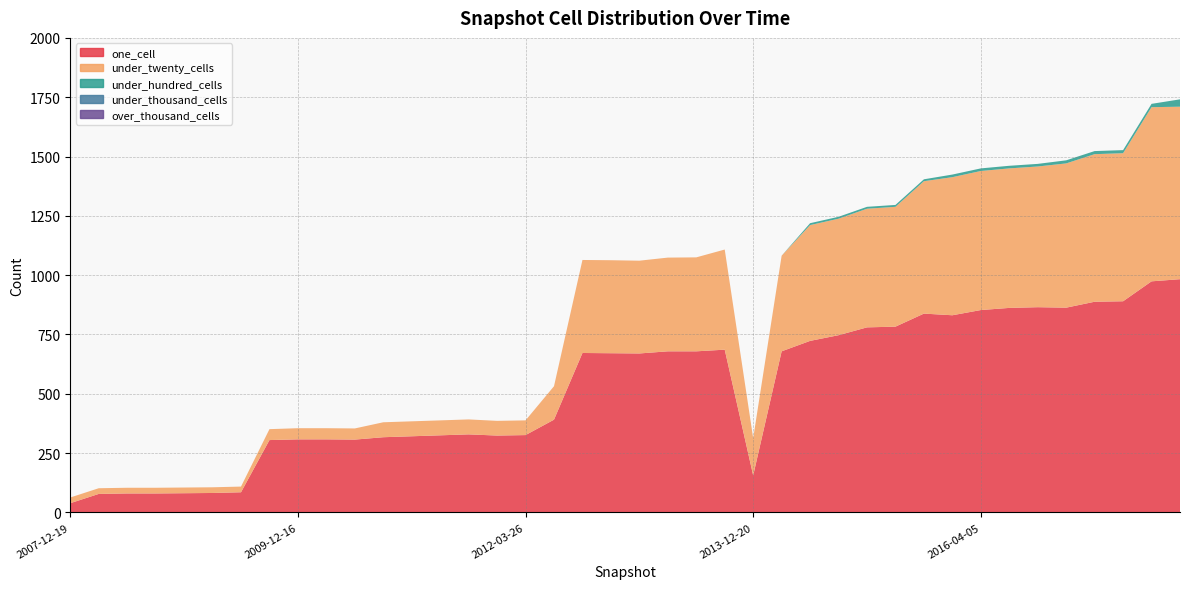

Reading left to right, transcribe all the data shown in this chart.

one_cell: 39	78	80	80	81	82	85	305	308	308	307	317	321	325	329	324	326	391	672	671	670	679	679	686	156	679	723	747	780	783	838	831	853	862	865	863	888	890	974	983
under_twenty_cells: 24	24	24	24	24	24	24	46	47	47	47	63	63	63	63	62	62	141	392	392	391	395	396	422	157	403	488	491	500	505	558	582	586	588	593	608	622	624	734	727
under_hundred_cells: 0	0	0	0	0	0	0	0	0	0	0	0	0	0	0	0	0	0	0	0	0	0	0	0	0	0	8	8	8	8	8	11	11	11	11	13	13	13	14	31
under_thousand_cells: 0	0	0	0	0	0	0	0	0	0	0	0	0	0	0	0	0	0	0	0	0	0	0	0	0	0	0	0	0	0	0	0	0	0	0	0	0	0	0	0
over_thousand_cells: 0	0	0	0	0	0	0	0	0	0	0	0	0	0	0	0	0	0	0	0	0	0	0	0	0	0	0	0	0	0	0	0	0	0	0	0	0	0	0	0